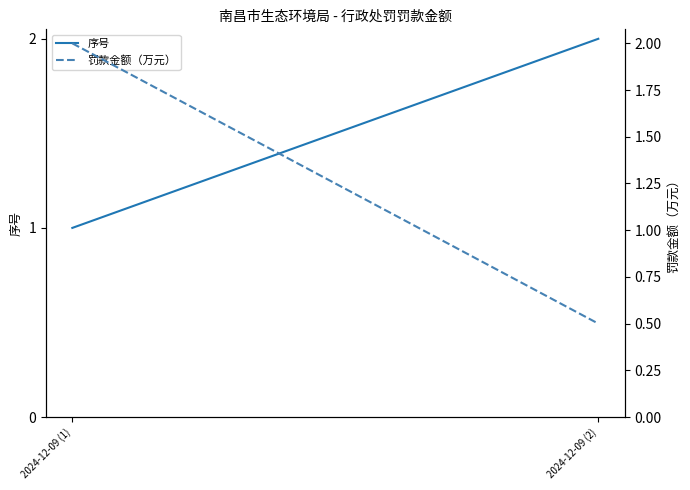

The 罚款金额（万元） series shows 0.8 at 2024-12-09 (2). True or false?

False